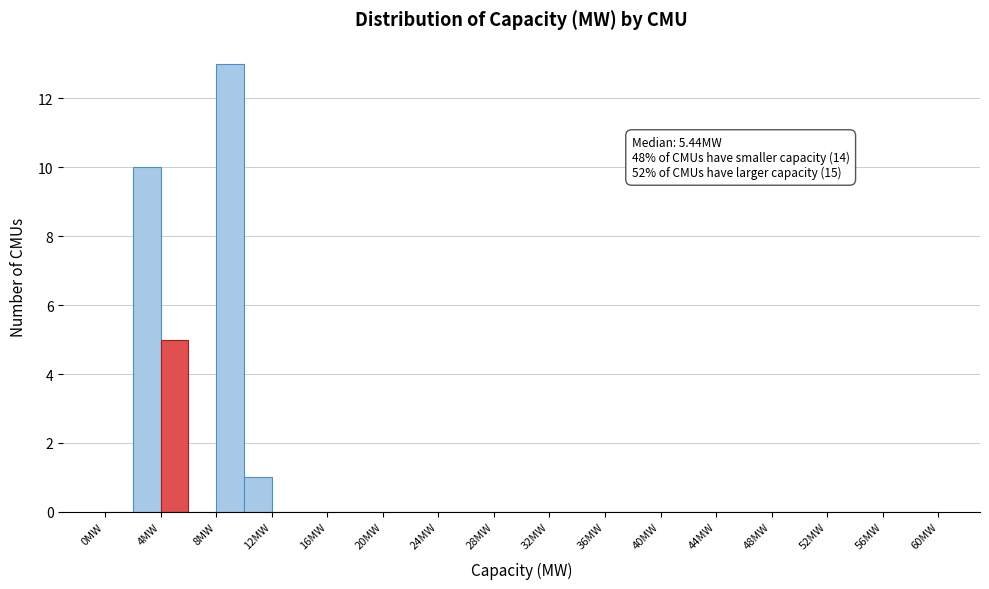

Over which range of the x-axis is the bar tallest?

8 to 10